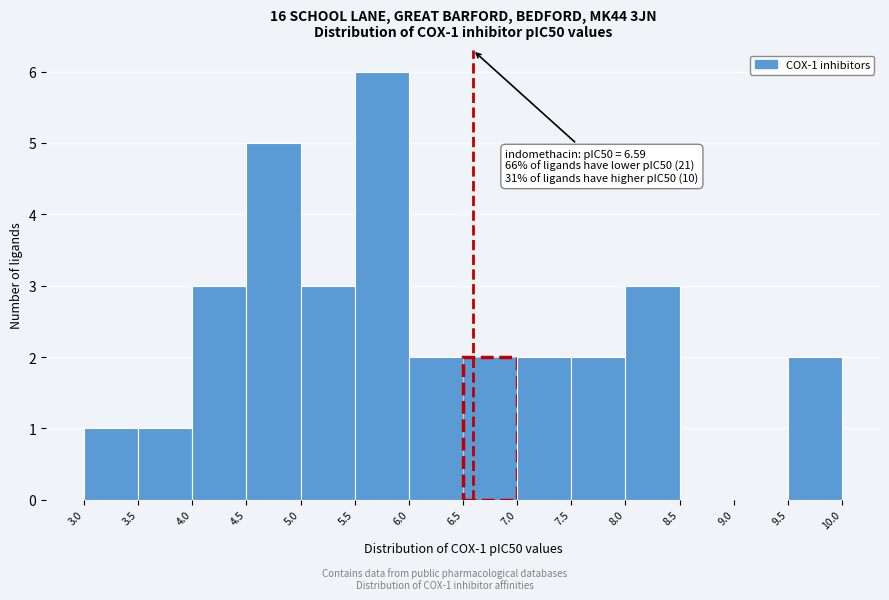

Over which range of the x-axis is the bar tallest?

5.5 to 6.0